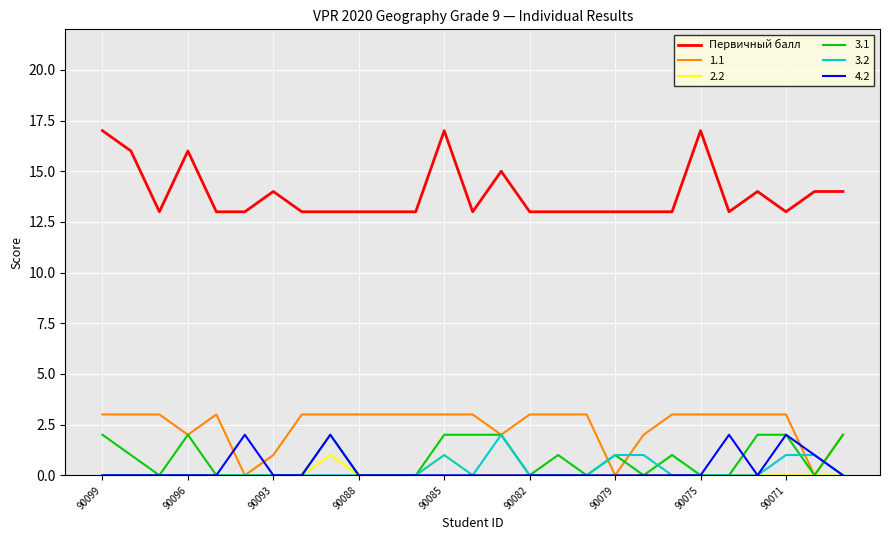

Which series has the widest spread of values?

Первичный балл